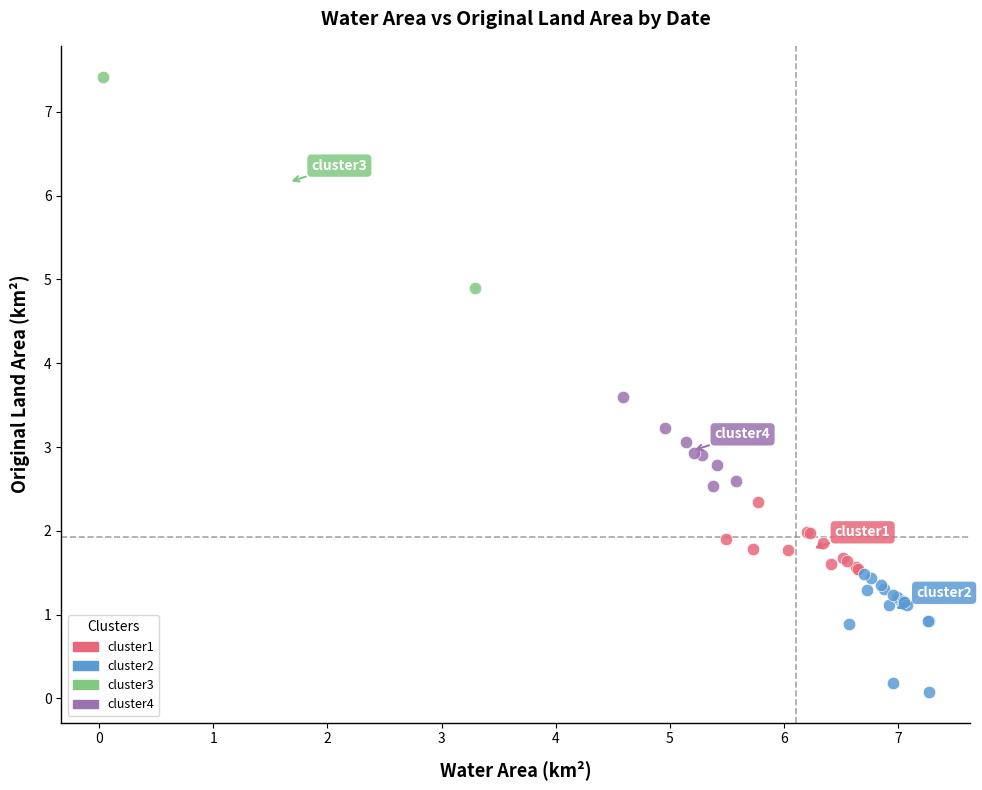

Which series contains the lowest Y value?

cluster2